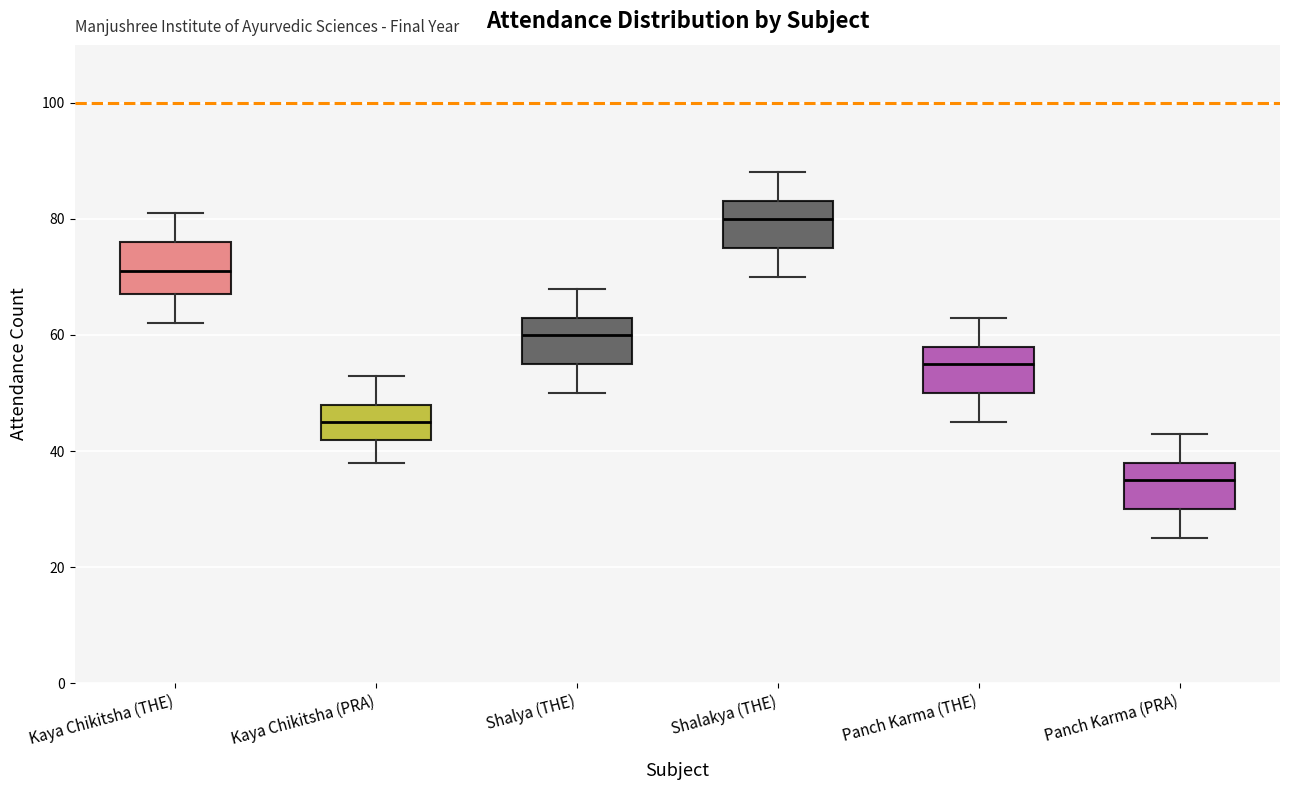

Reading left to right, read every box against the y-axis: the position of its median line, the range the box covers, and the ends of its whiskers. The values are not printed on the chart, so give them approximately, as read against the axis.

Kaya Chikitsha (THE): median 72, box 68 to 76, whiskers 62 to 82
Kaya Chikitsha (PRA): median 46, box 42 to 48, whiskers 38 to 54
Shalya (THE): median 60, box 56 to 64, whiskers 50 to 68
Shalakya (THE): median 80, box 76 to 84, whiskers 70 to 88
Panch Karma (THE): median 56, box 50 to 58, whiskers 46 to 64
Panch Karma (PRA): median 36, box 30 to 38, whiskers 26 to 44